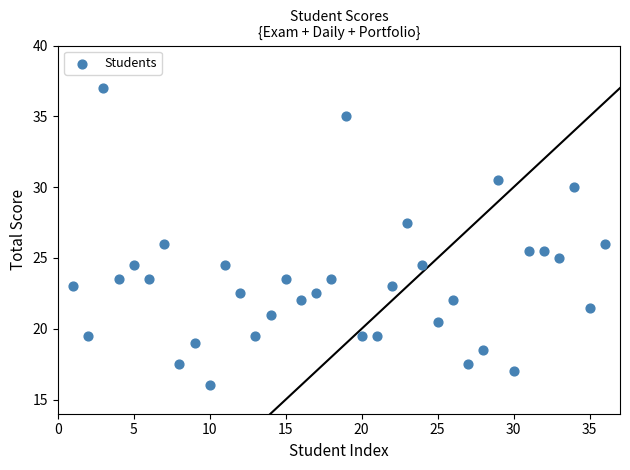

What is the range of X values (max minus min)?

35.0